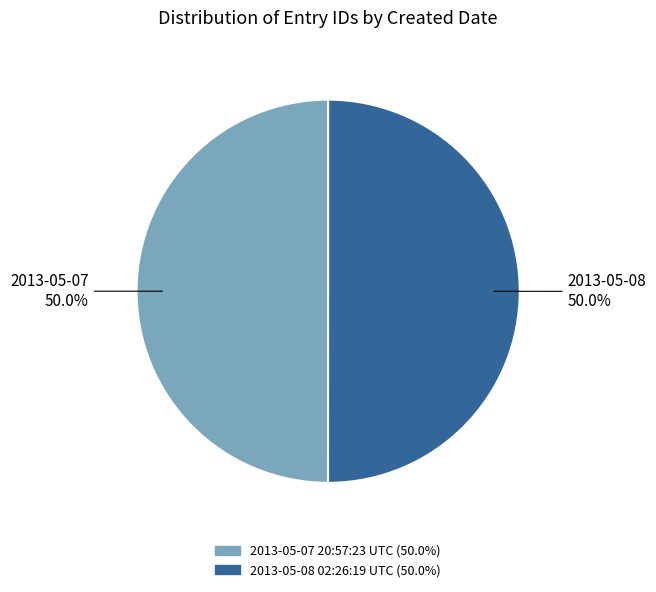

What is the ratio of the value at 2013-05-08 02:26:19 UTC to the value at 2013-05-07 20:57:23 UTC?

1.0